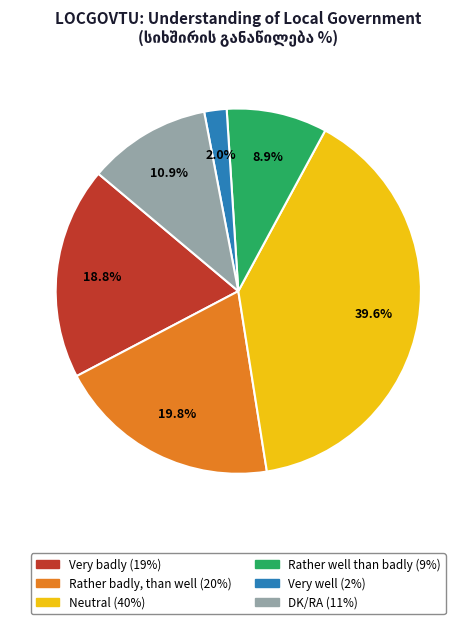

To the nearest percent, what is the difference between the Rather badly, than well and Rather well than badly slice percentages?

11%